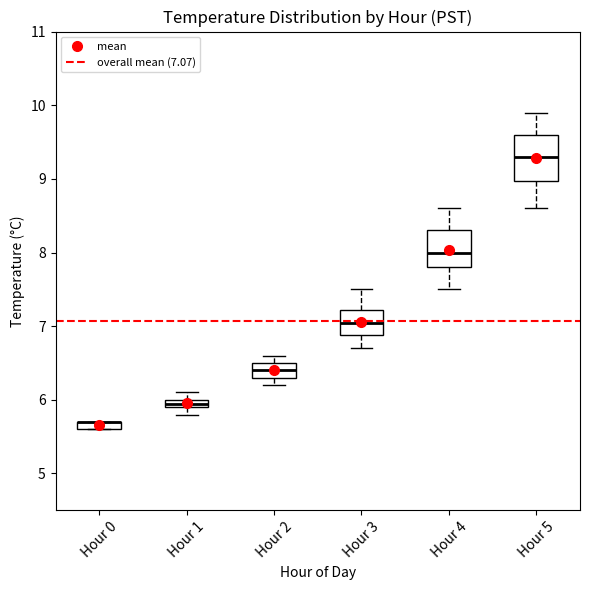

Comparing the boxes themselves (not the whiskers), which one is the tallest?

Hour 5